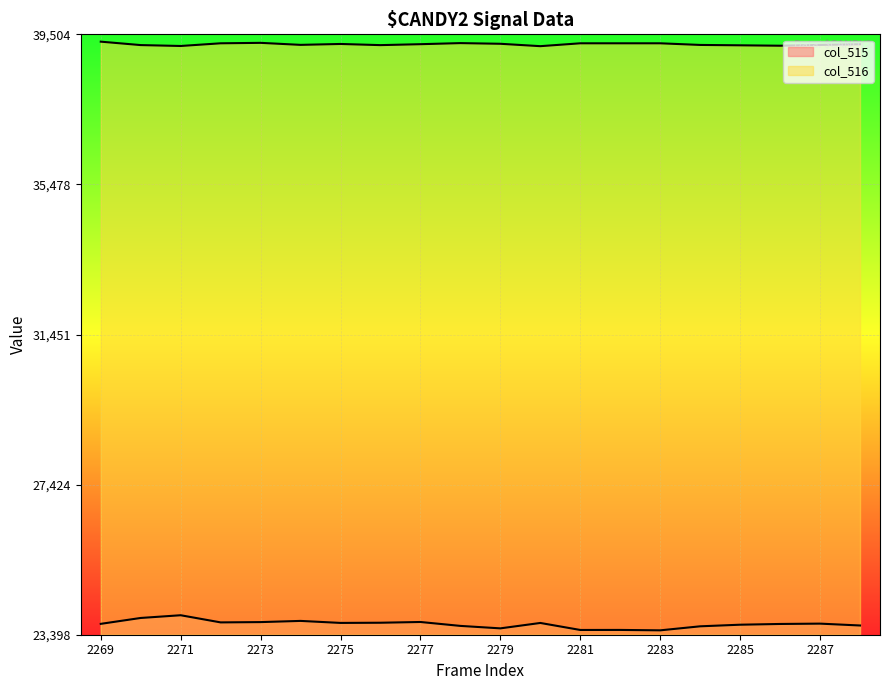

Rank the series at 2287 from highest to lowest value.

col_516, col_515